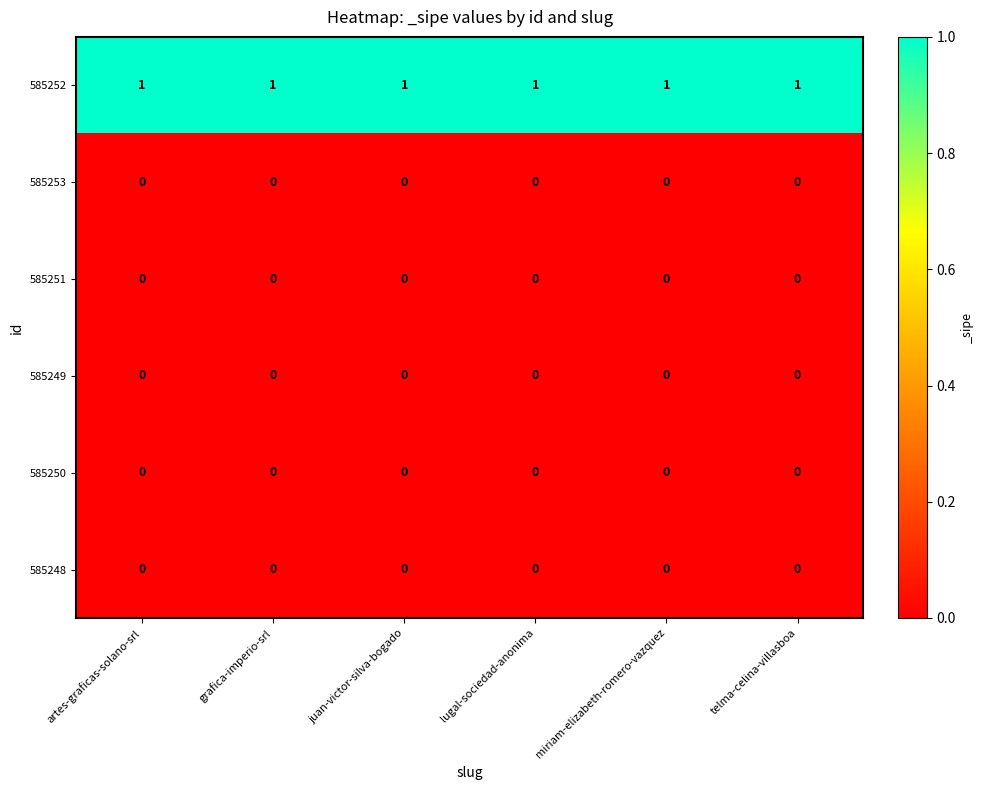

Count the number of categories in the chart.

6